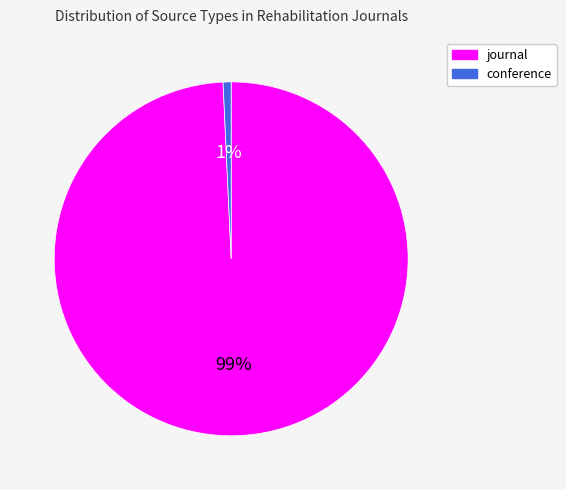

To the nearest percent, what percentage of the pie is conference?

1%